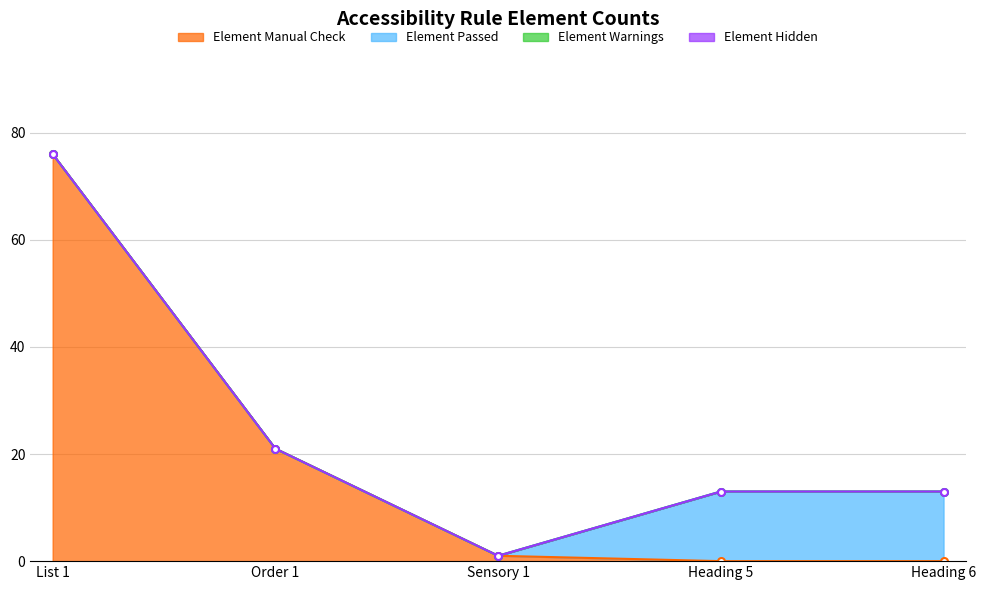

How many lines are shown in the chart?

4